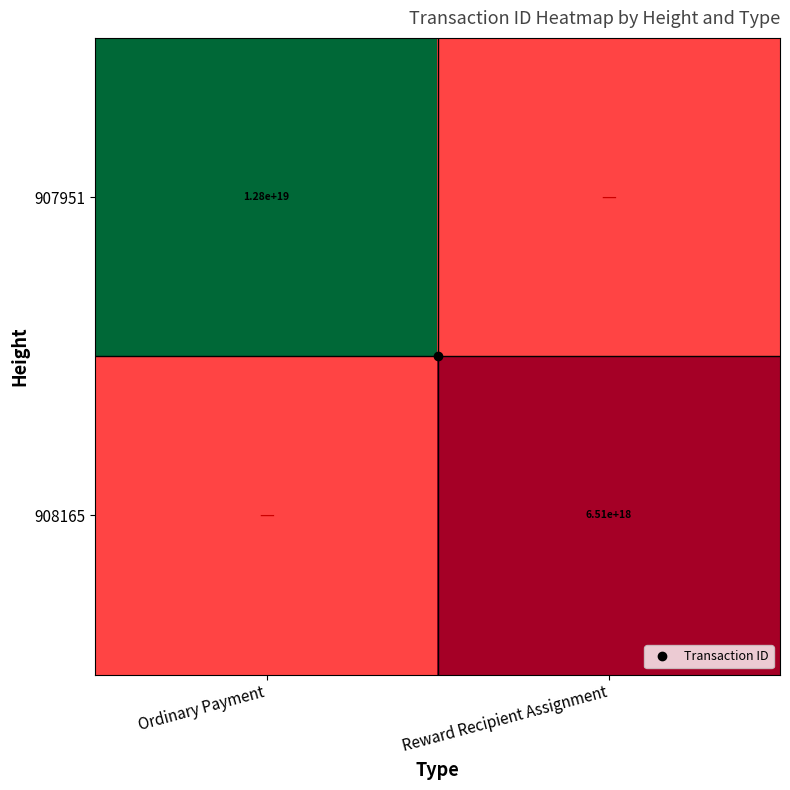

How many series are shown in this chart?

2